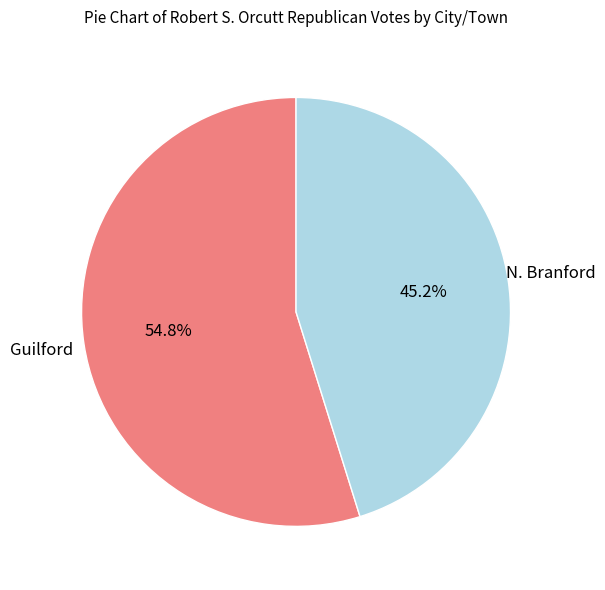

Is there a majority slice in this chart?

Yes